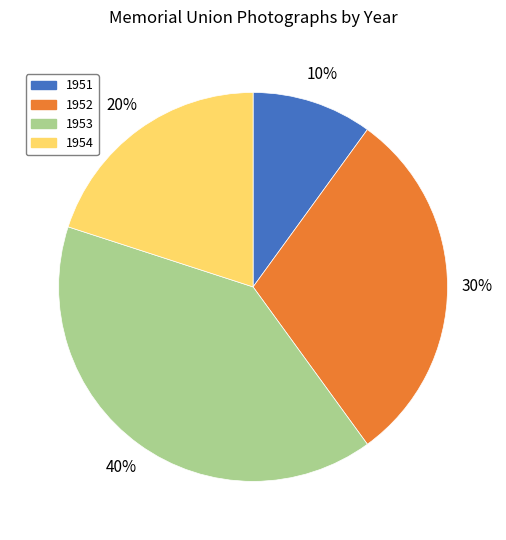

Is there a majority slice in this chart?

No